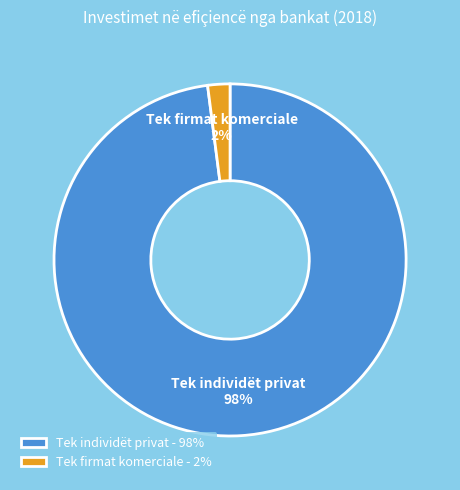

To the nearest percent, what percentage of the pie is Tek firmat komerciale?

2%